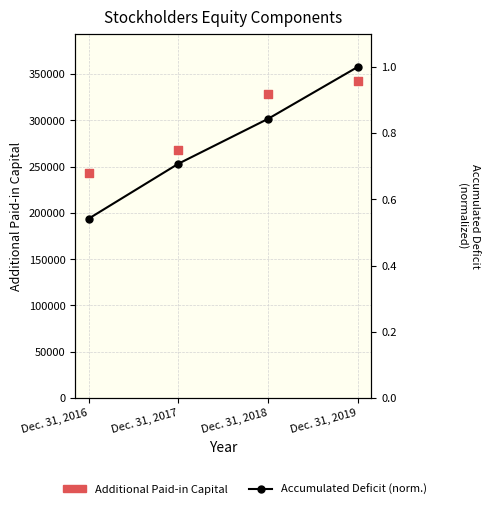

Which series contains the lowest Y value?

Accumulated Deficit (normalized)